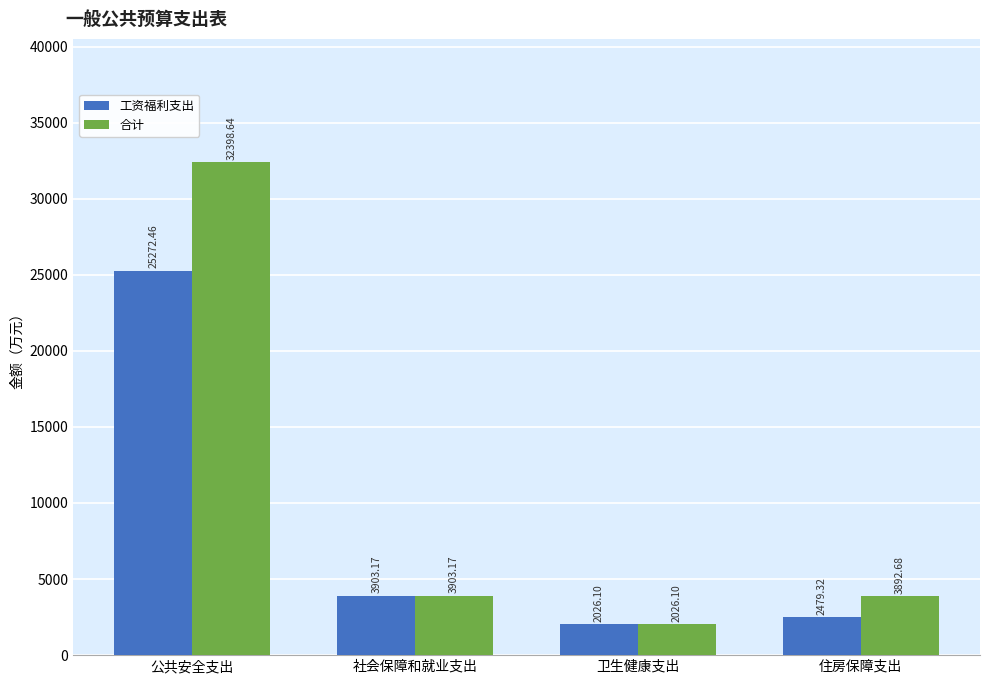

Rank the series by their average value, from highest to lowest.

合计, 工资福利支出